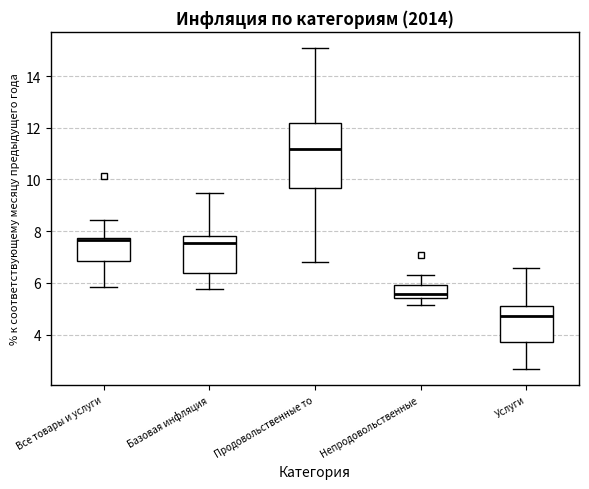

Reading left to right, read every box against the y-axis: the position of its median line, the range the box covers, and the ends of its whiskers. The values are not printed on the chart, so give them approximately, as read against the axis.

Все товары и услуги: median 7.6, box 6.8 to 7.8, whiskers 5.8 to 8.4
Базовая инфляция: median 7.6, box 6.4 to 7.8, whiskers 5.8 to 9.4
Продовольственные то: median 11.2, box 9.6 to 12.2, whiskers 6.8 to 15.0
Непродовольственные: median 5.6, box 5.4 to 6.0, whiskers 5.2 to 6.4
Услуги: median 4.8, box 3.8 to 5.2, whiskers 2.6 to 6.6